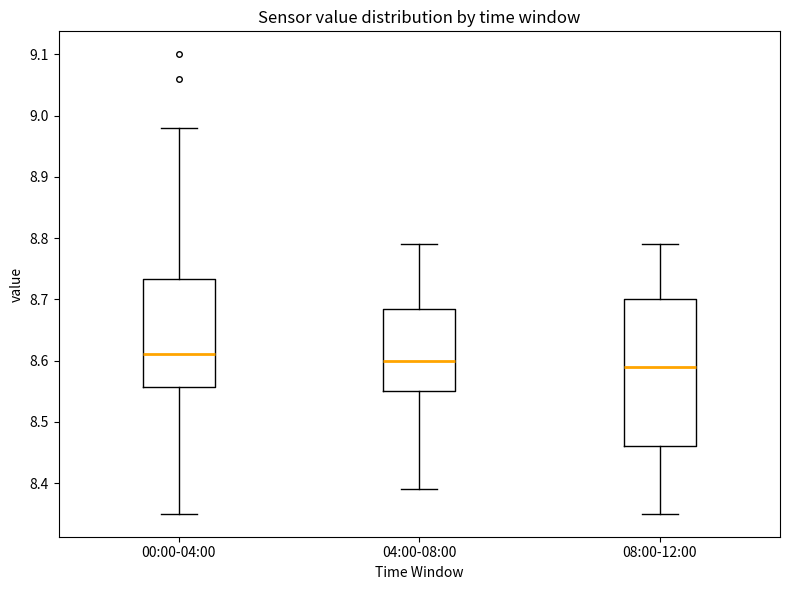

Reading left to right, read every box against the y-axis: the position of its median line, the range the box covers, and the ends of its whiskers. The values are not printed on the chart, so give them approximately, as read against the axis.

00:00-04:00: median 8.61, box 8.56 to 8.73, whiskers 8.35 to 8.98
04:00-08:00: median 8.60, box 8.55 to 8.69, whiskers 8.39 to 8.79
08:00-12:00: median 8.59, box 8.46 to 8.70, whiskers 8.35 to 8.79